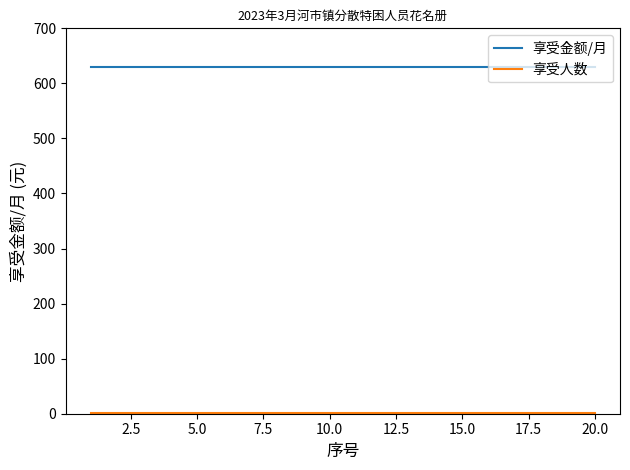

What is the lowest value of the 享受金额/月 series?

630